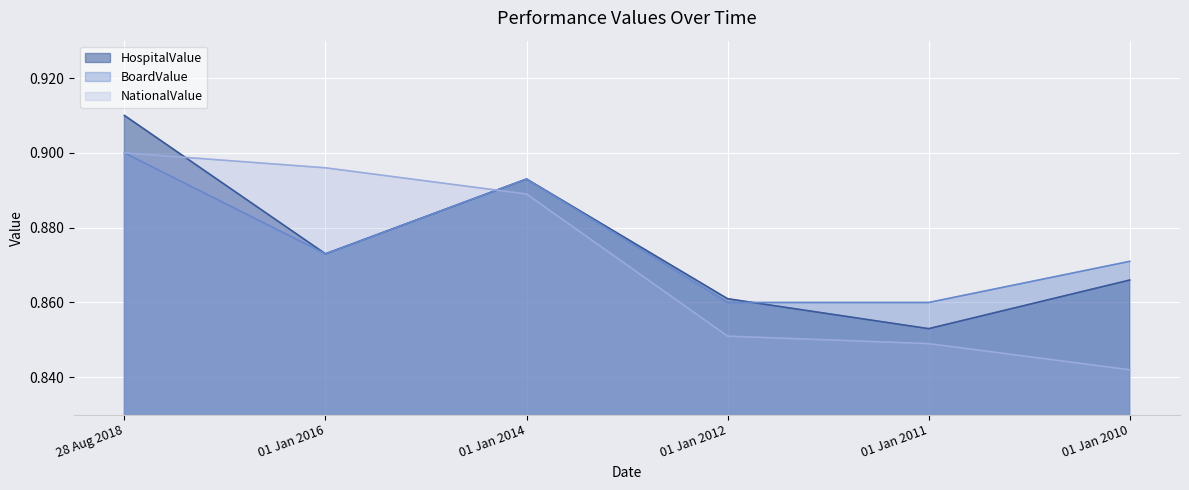

List the series in order of their peak value, highest first.

HospitalValue, BoardValue, NationalValue